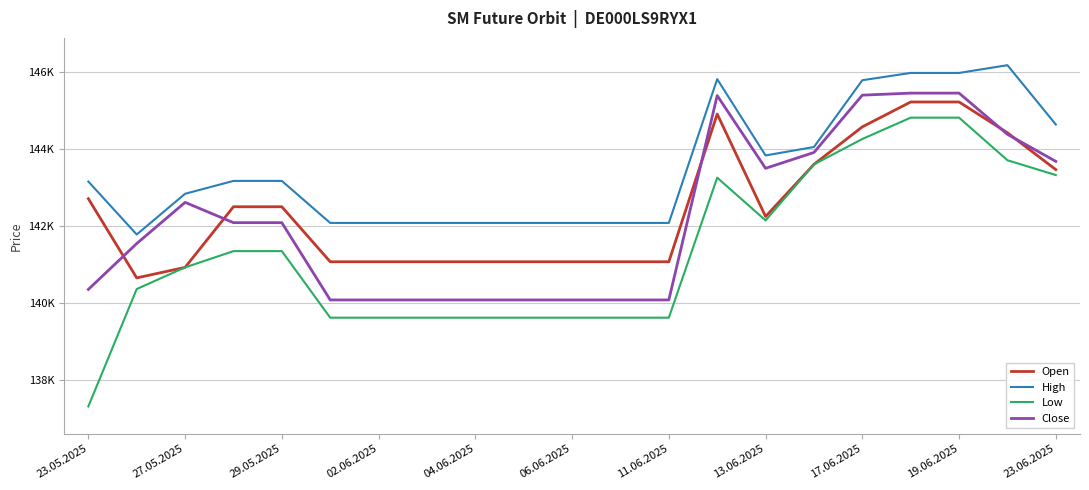

What are all the series names shown in the legend?

Open, High, Low, Close